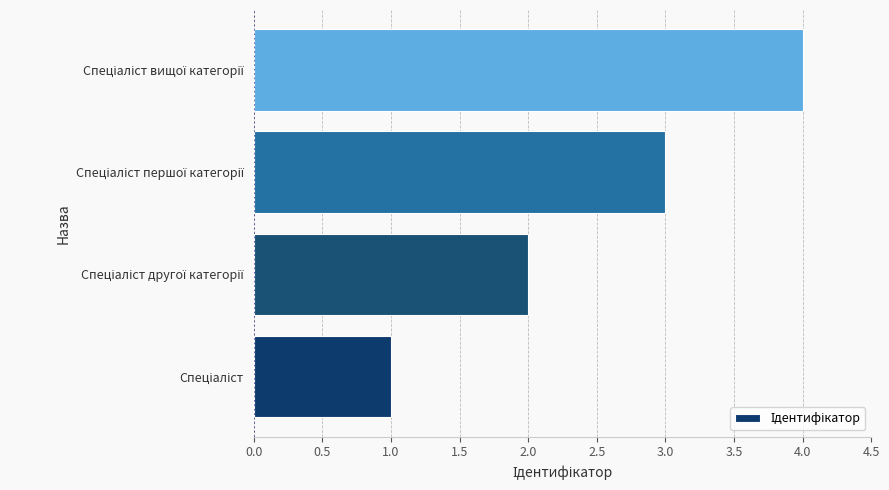

What is the greatest value displayed?

4